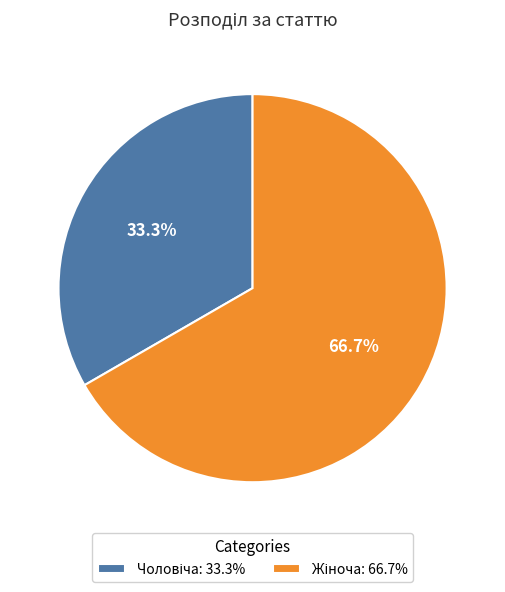

Count the number of slices in the pie.

2